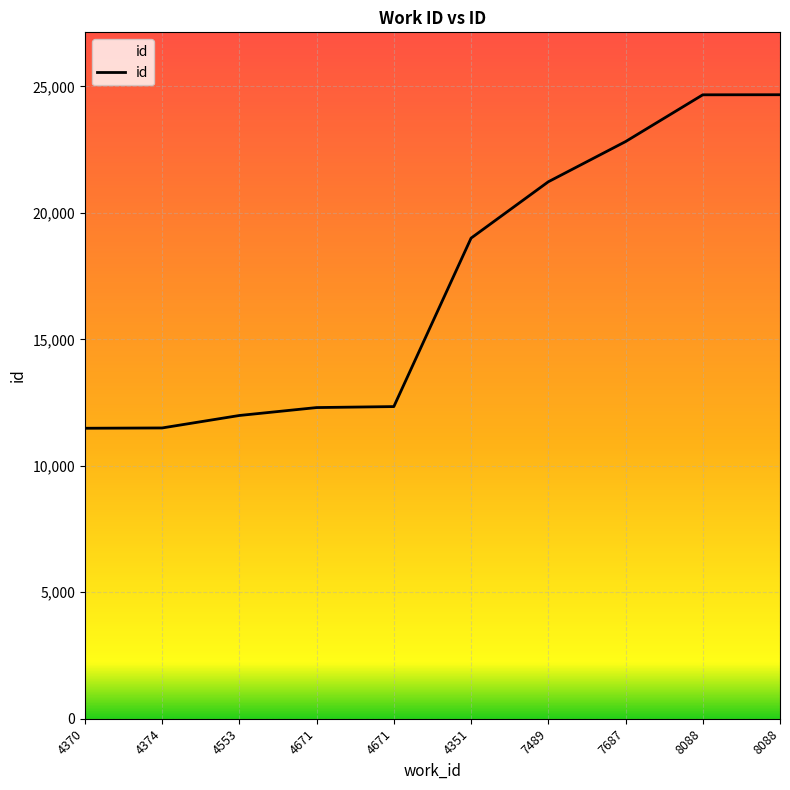

How many distinct data groups are displayed?

1